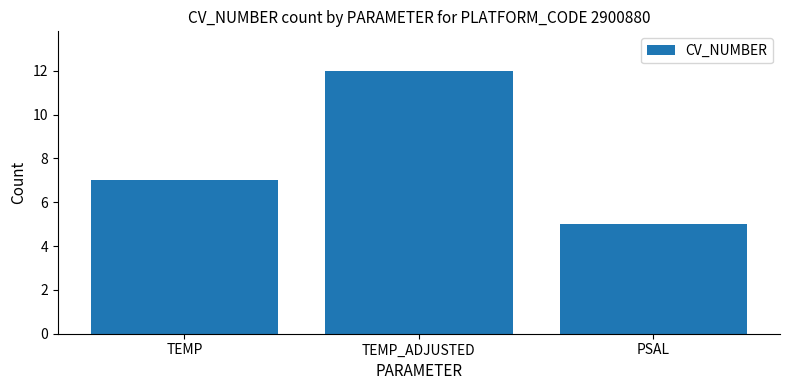

Rank the categories by value from highest to lowest.

TEMP_ADJUSTED, TEMP, PSAL